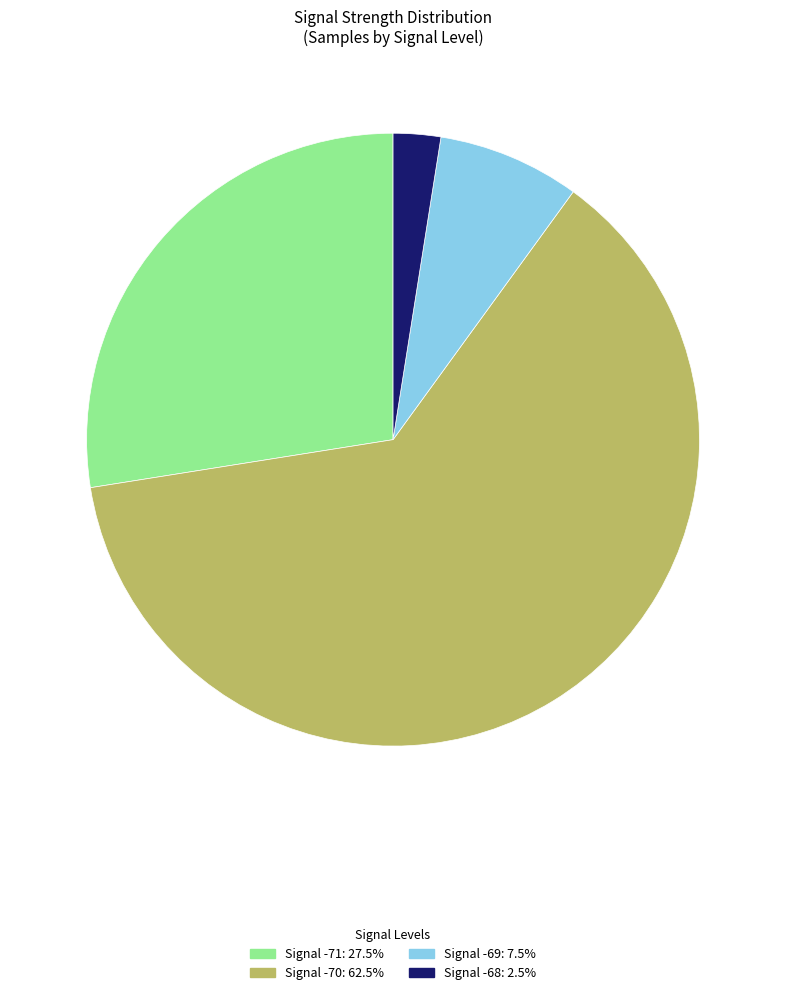

Does Signal -70: 62.5% account for over 50% of the chart?

Yes